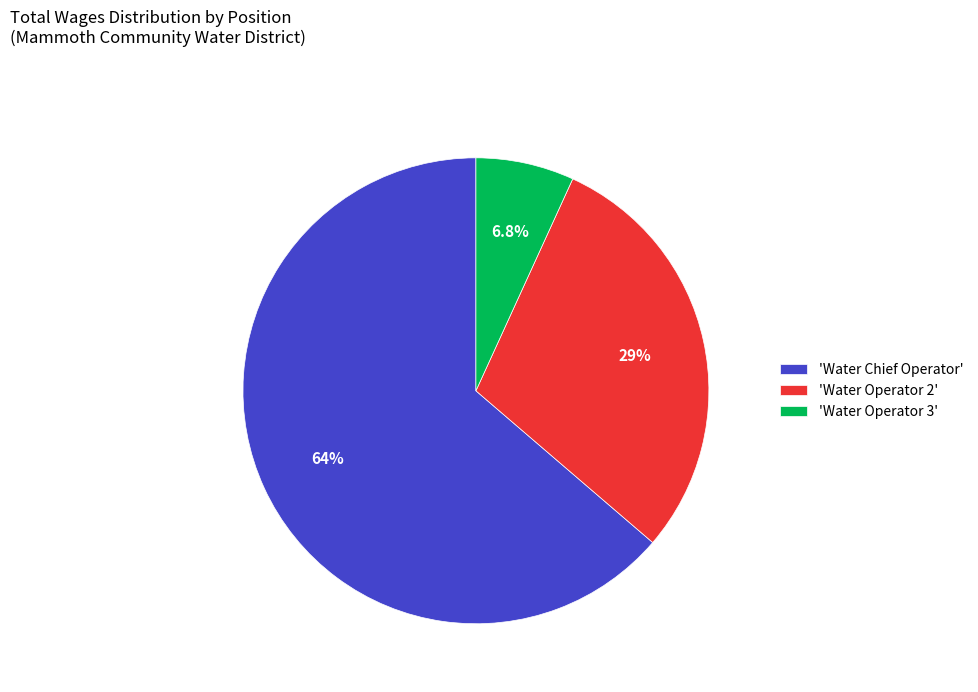

Approximately how many times larger is the value at 'Water Operator 2' compared to 'Water Operator 3'?

4.3